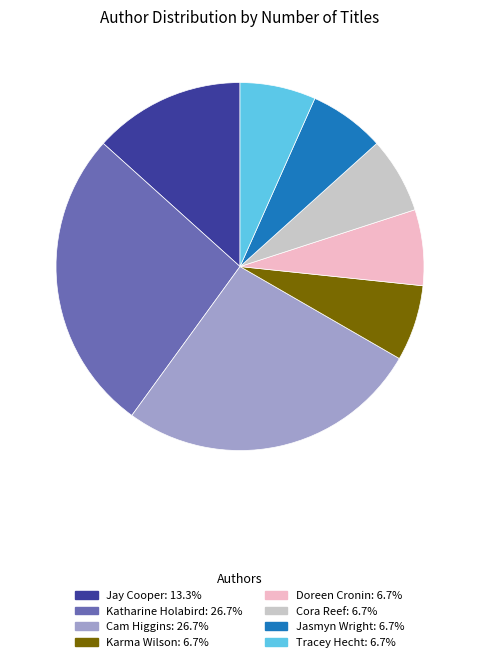

Is there a majority slice in this chart?

No